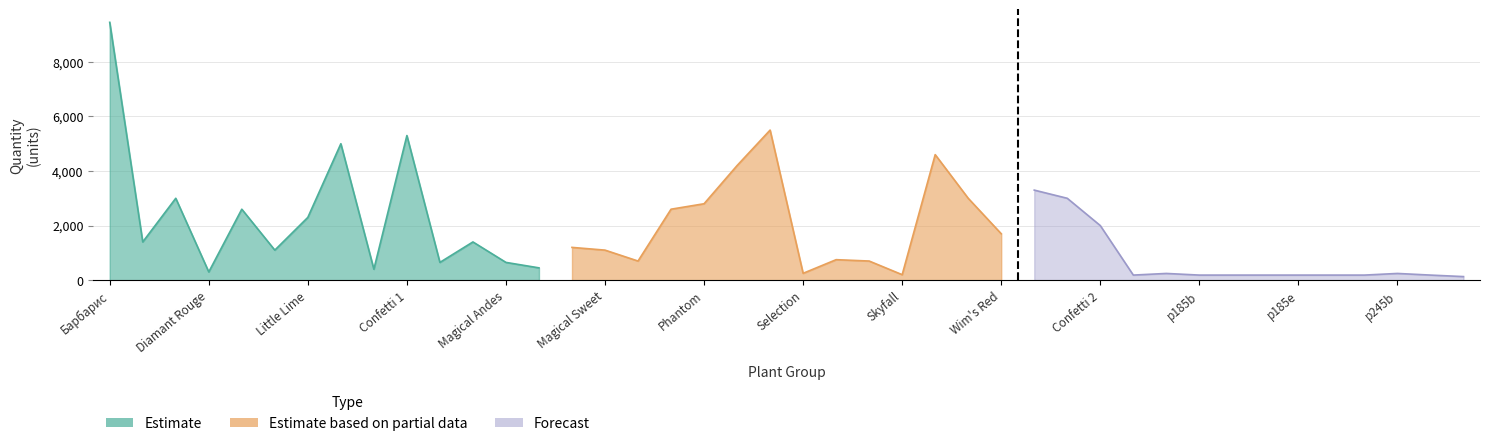

What value does the Forecast series have at p245b, to the nearest 50?

250